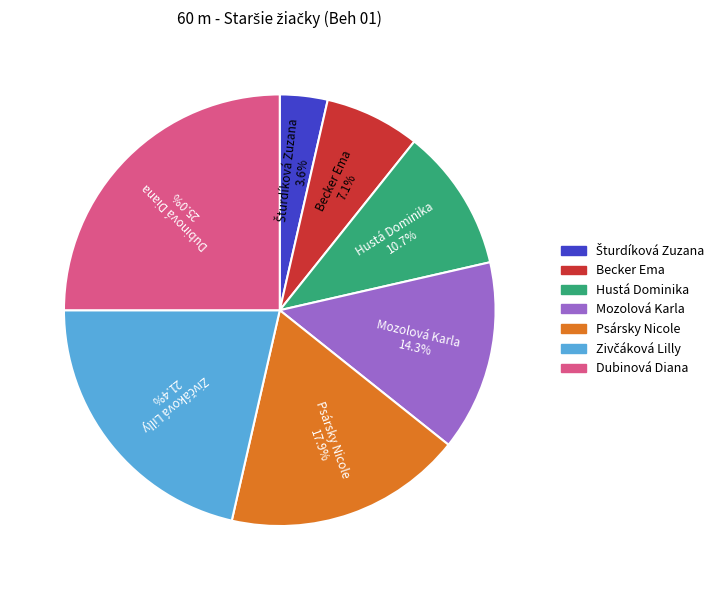

What portion of the pie excludes Dubinová Diana?

75.0%